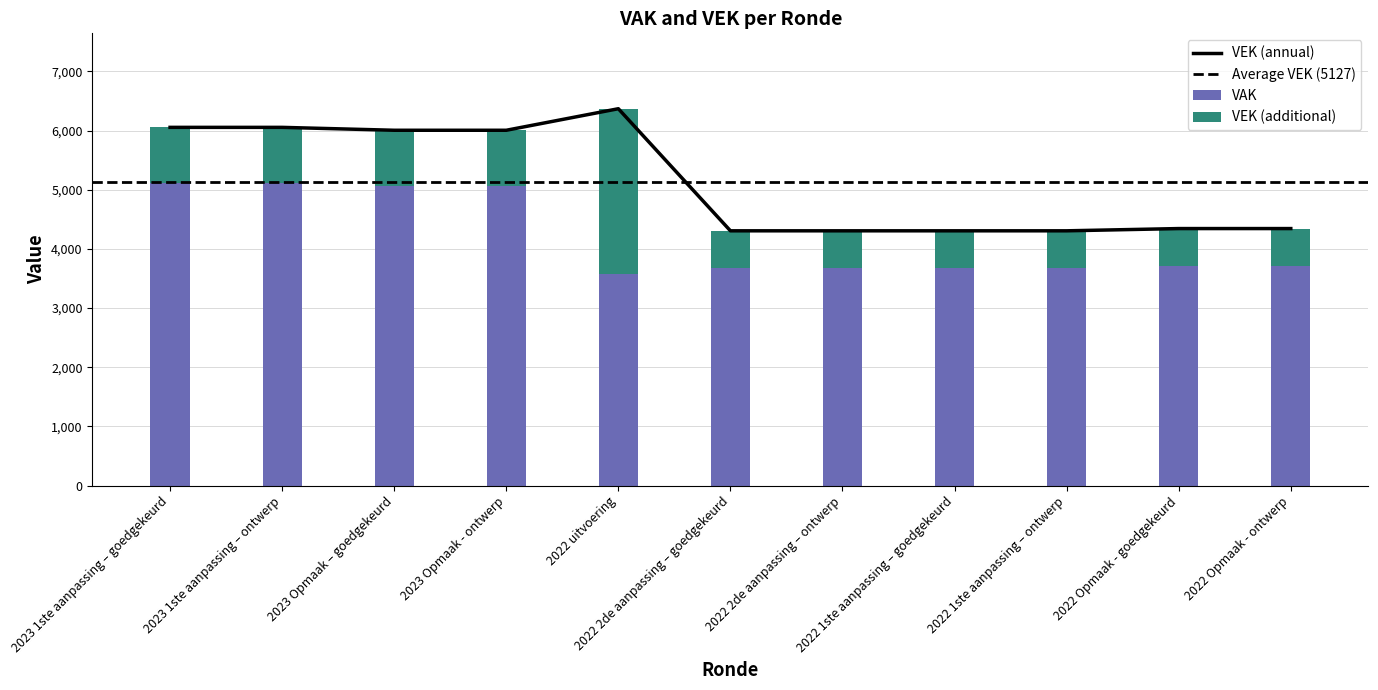

How many data points in VAK are above 3717?

4